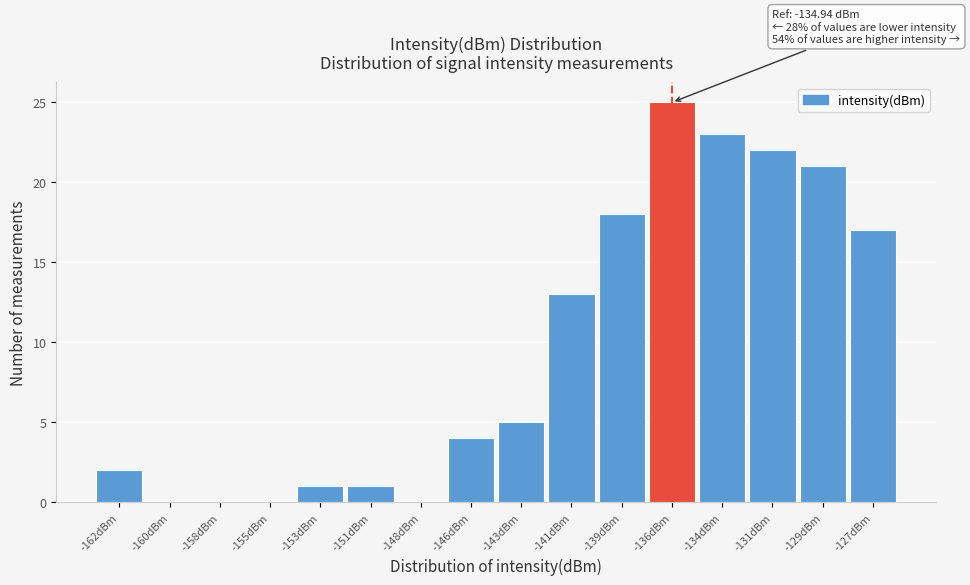

Reading left to right, extract all data points from this chart.

-162dBm=2	-160dBm=0	-158dBm=0	-155dBm=0	-153dBm=1	-151dBm=1	-148dBm=0	-146dBm=4	-143dBm=5	-141dBm=13	-139dBm=18	-136dBm=25	-134dBm=23	-131dBm=22	-129dBm=21	-127dBm=17